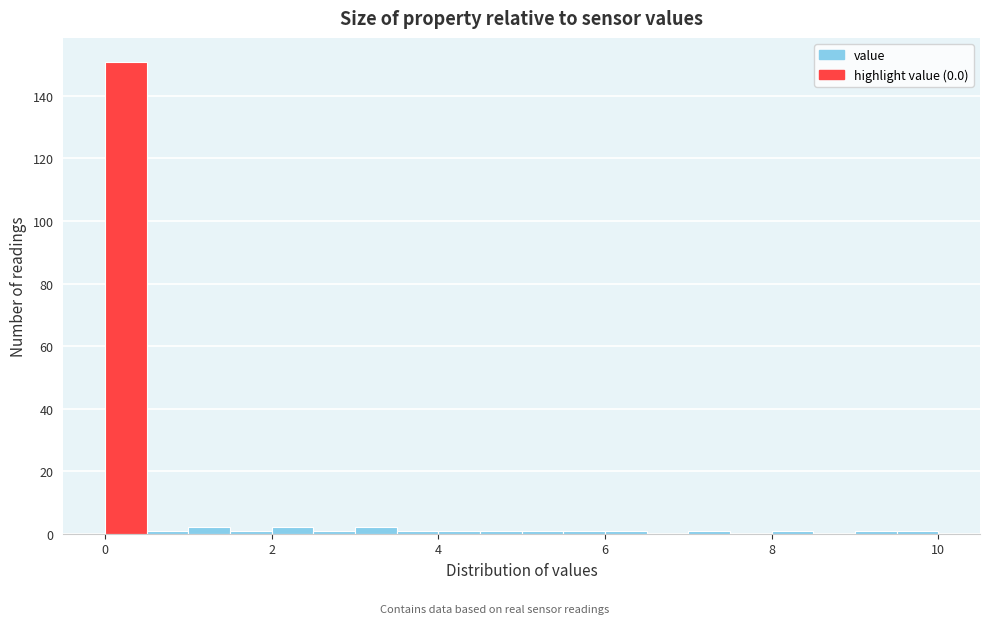

Read against the x-axis, roughly where is the centre of the tallest bar?

0.2